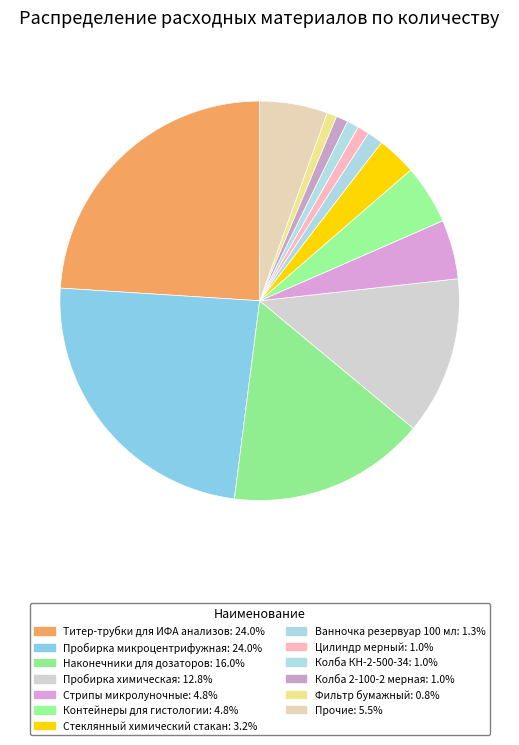

Count the number of slices in the pie.

13